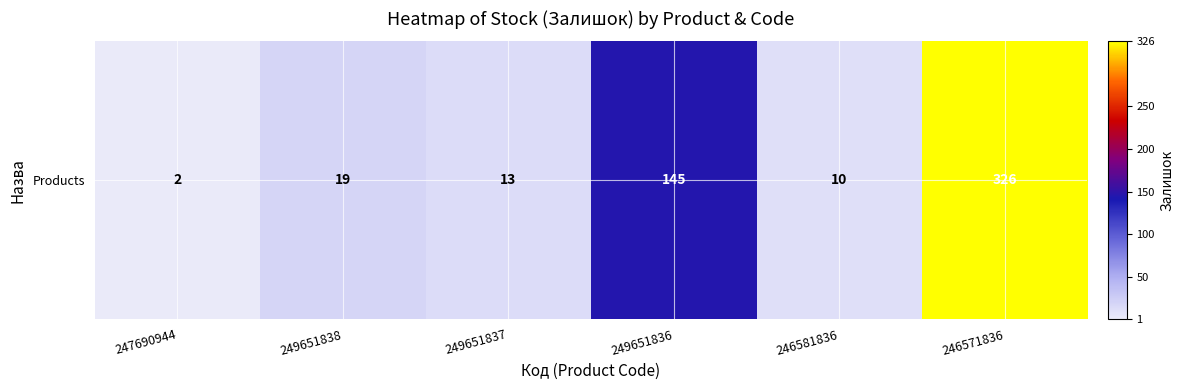

List the labels in order of value, largest first.

246571836, 249651836, 249651838, 249651837, 246581836, 247690944